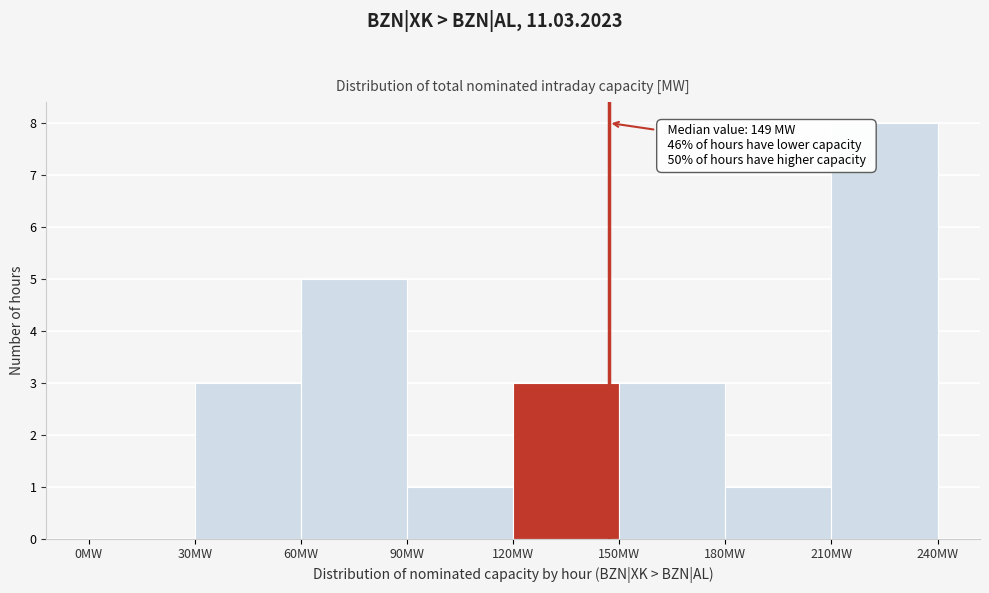

Which range on the x-axis has the tallest bar?

210 to 240